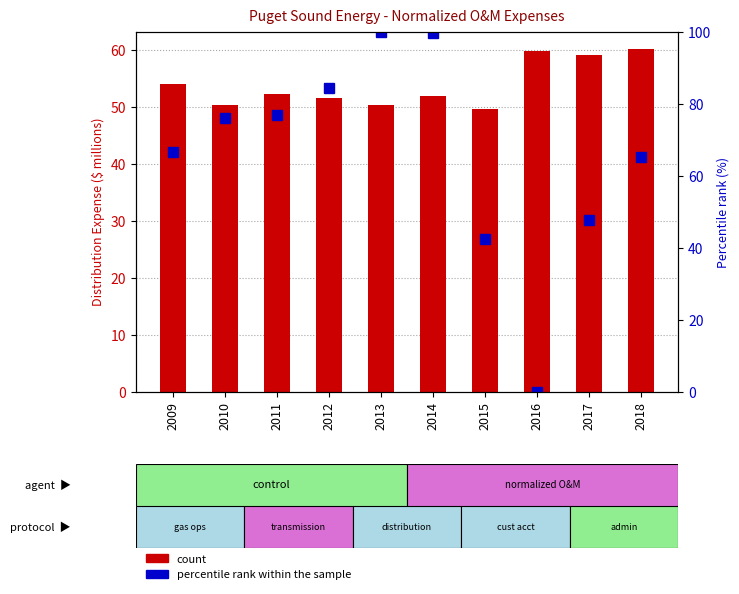

Are the bars horizontal?

No